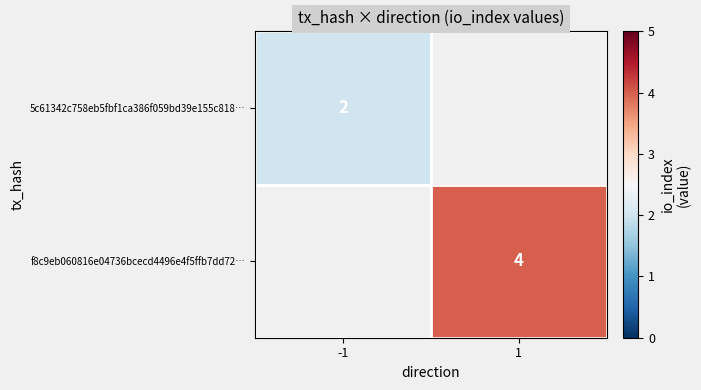

True or false: f8c9eb060816e04736bcecd4496e4f5ffb7dd72… has a value of 2 at 1.

False